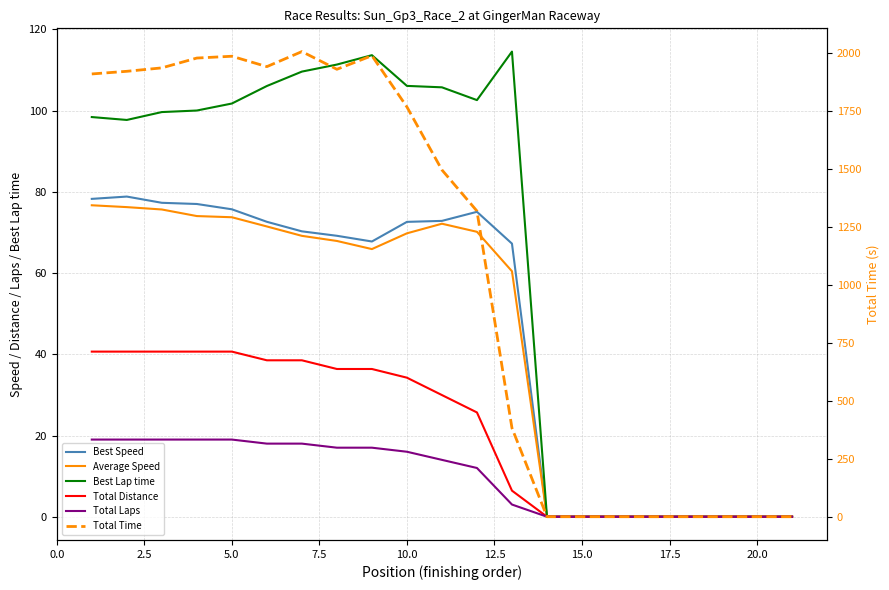

Count the number of categories in the chart.

21